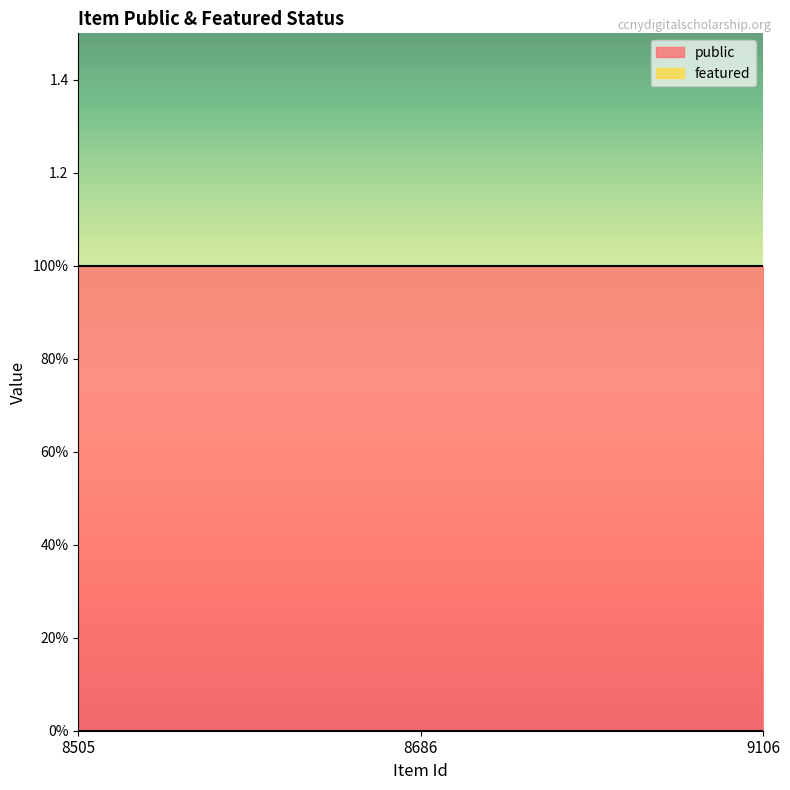

Reading right to left, extract all data points from this chart.

public: 9106=1	8686=1	8505=1
featured: 9106=0	8686=0	8505=0